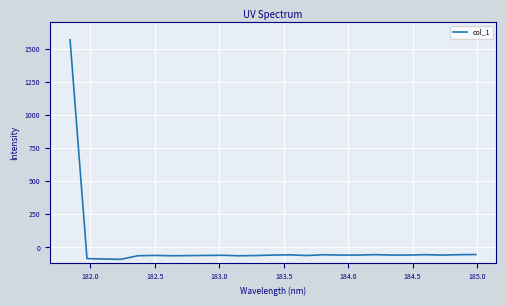

What is the difference between the maximum and minimum values?

1656.2